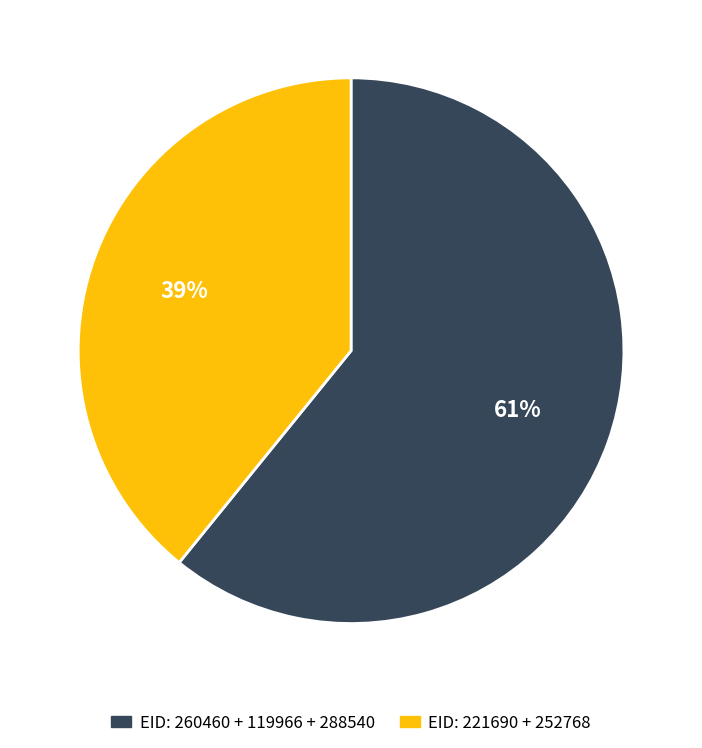

Is the sum of EID: 221690 + 252768 and EID: 260460 + 119966 + 288540 greater than half?

Yes